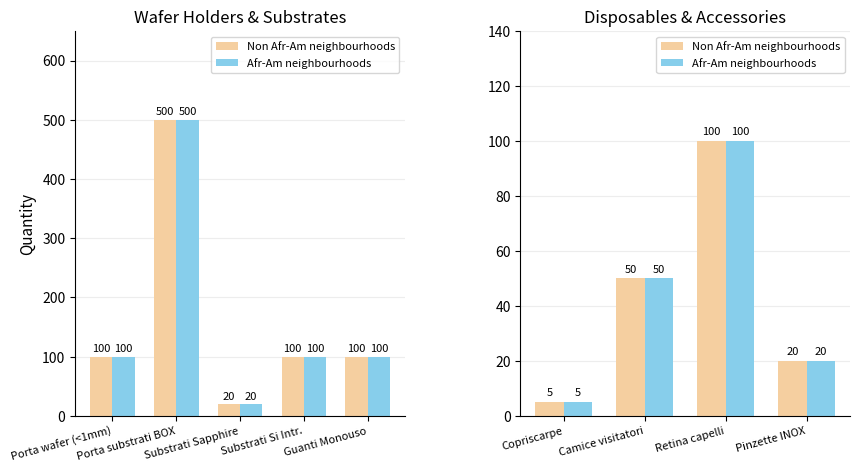

What position from the left is Retina capelli?

3